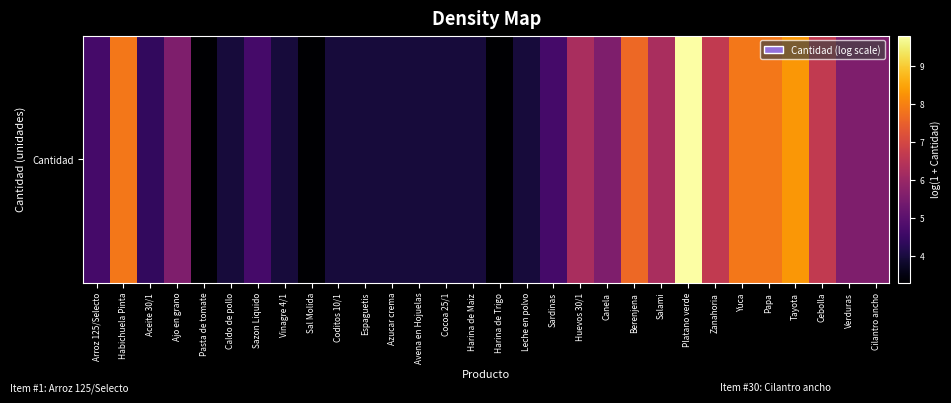

Reading left to right, list all the values displayed in this chart.

Arroz 125/Selecto=4.7	Habichuela Pinta=7.9	Aceite 30/1=4.4	Ajo en grano=5.6	Pasta de tomate=3.3	Caldo de pollo=4.0	Sazon Liquido=4.7	Vinagre 4/1=4.0	Sal Molida=3.3	Coditos 10/1=4.0	Espaguetis=4.0	Azucar crema=4.0	Avena en Hojuelas=4.0	Cocoa 25/1=4.0	Harina de Maiz=4.0	Harina de Trigo=3.3	Leche en polvo=4.0	Sardinas=4.7	Huevos 30/1=6.3	Canela=5.6	Berenjena=7.6	Salami=6.3	Platano verde=9.8	Zanahoria=6.7	Yuca=7.9	Papa=7.9	Tayota=8.3	Cebolla=6.7	Verduras=5.6	Cilantro ancho=5.6